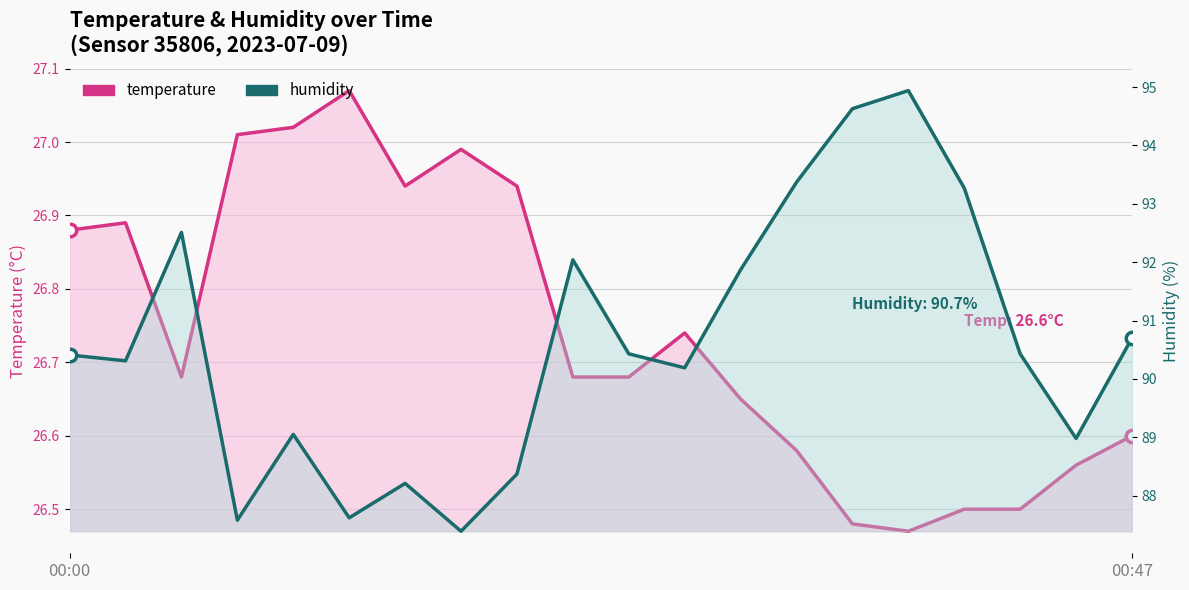

Is the value of temperature at 4 greater than the value of humidity at 10?

No